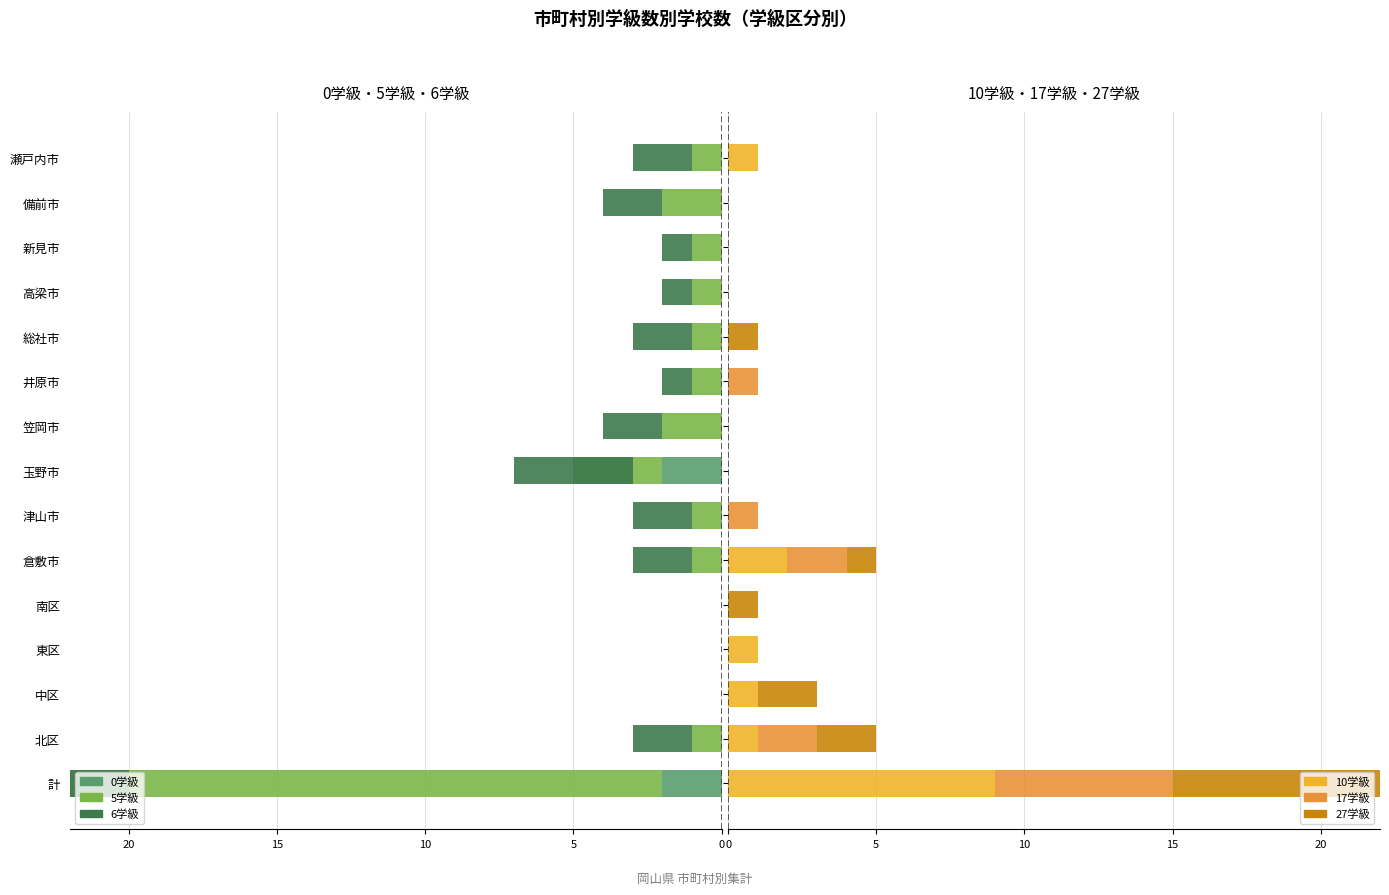

What are all the series names shown in the legend?

0学級, 5学級, 6学級, 10学級, 17学級, 27学級